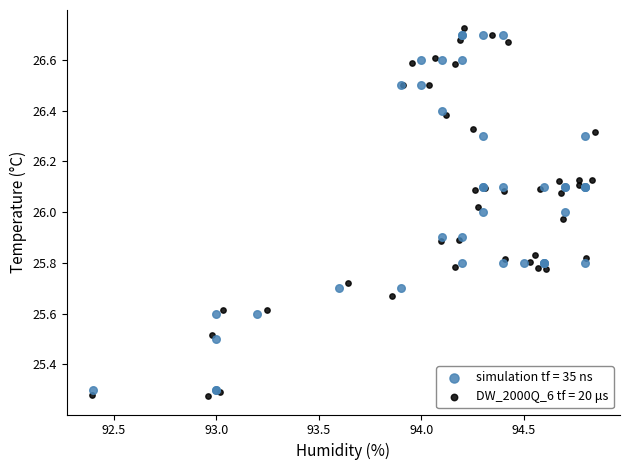

Which series has the largest Y range (max minus min)?

DW_2000Q_6 tf = 20 μs